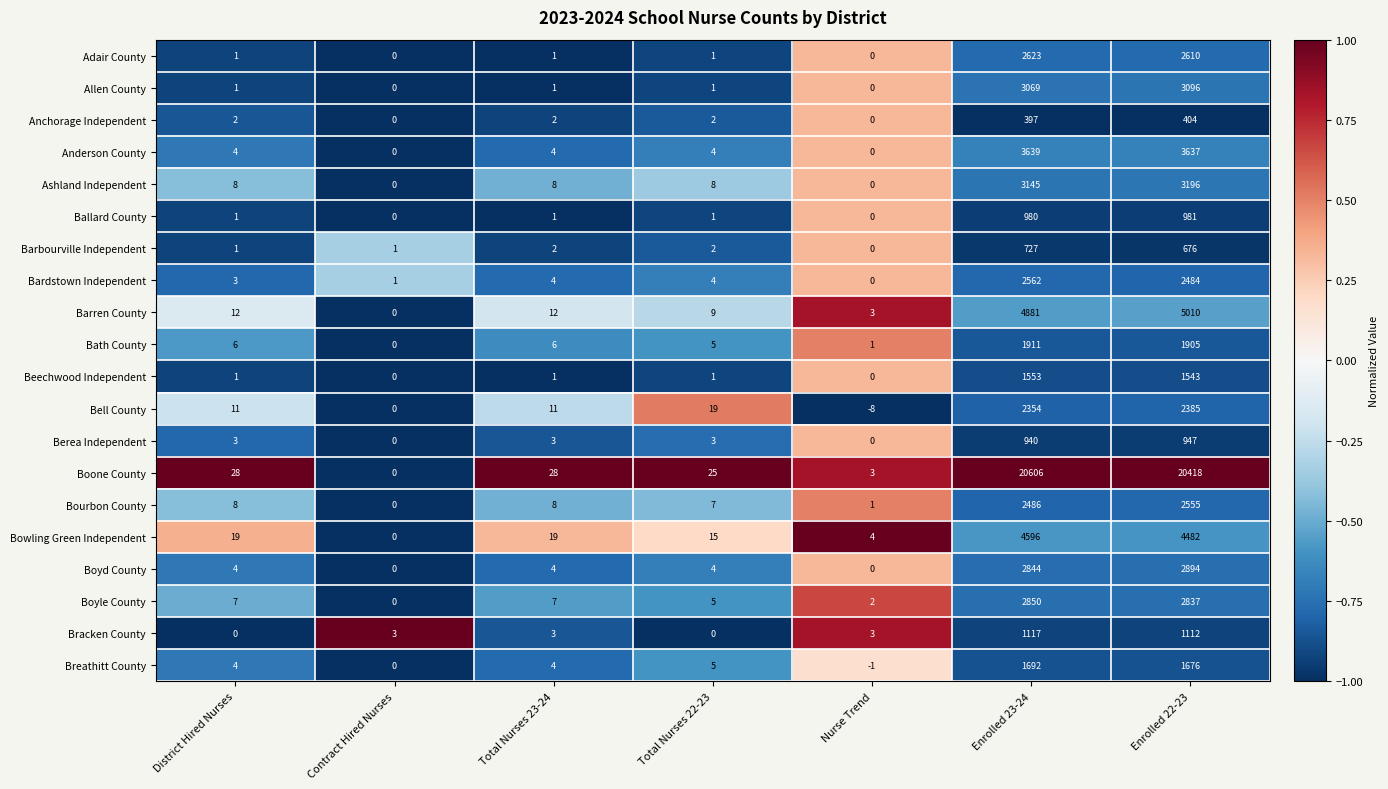

At which label is Beechwood Independent closest to 776?

Enrolled 22-23